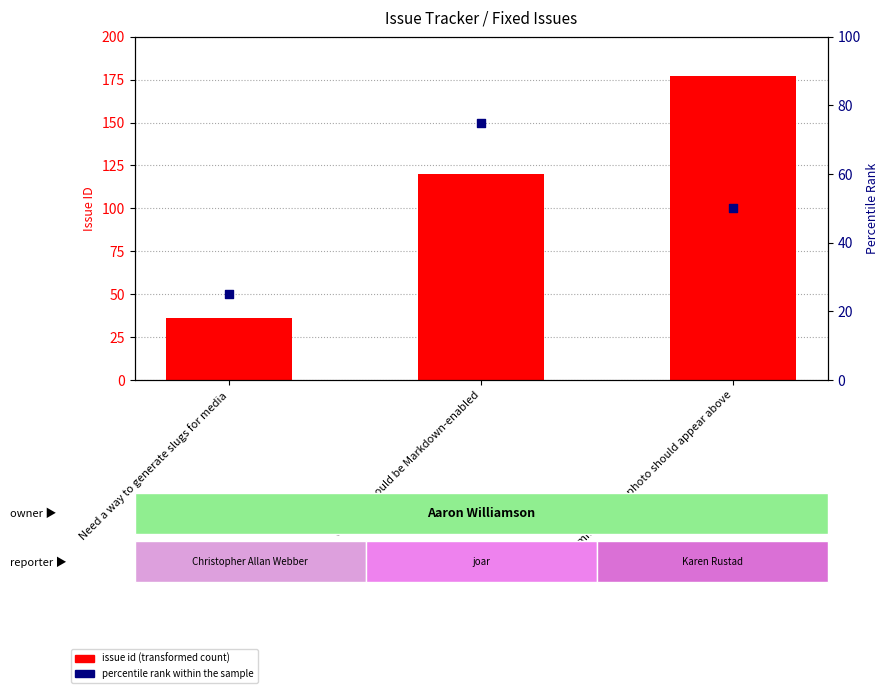

Which series contains the highest Y value?

issue id